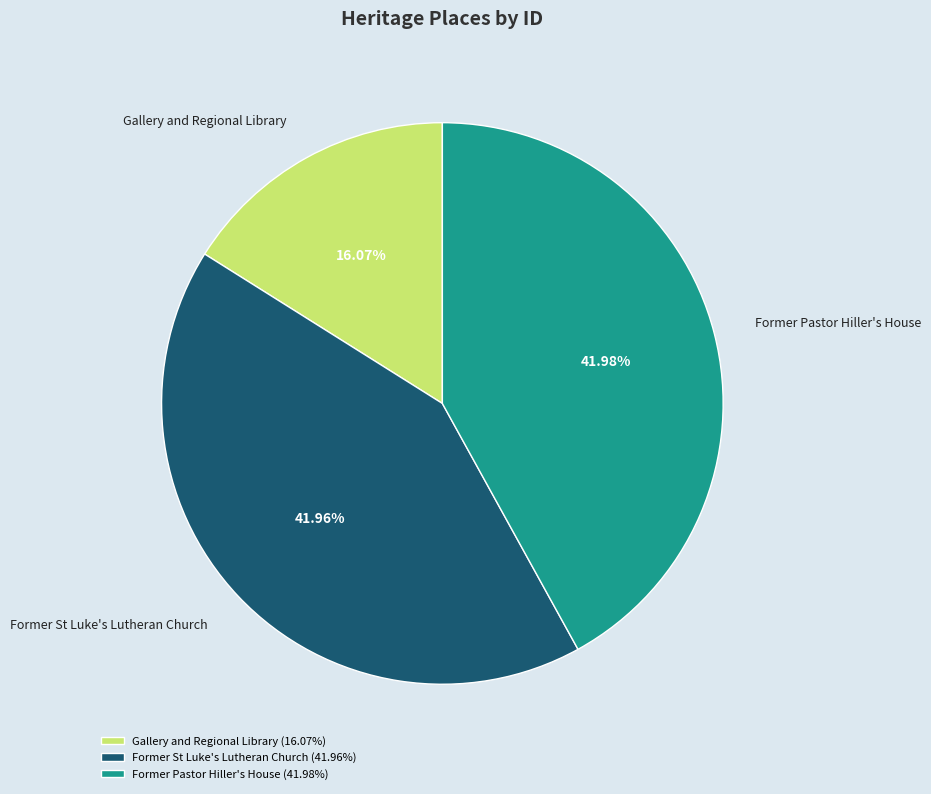

Approximately how many times larger is the value at Former Pastor Hiller's House compared to Former St Luke's Lutheran Church?

1.0